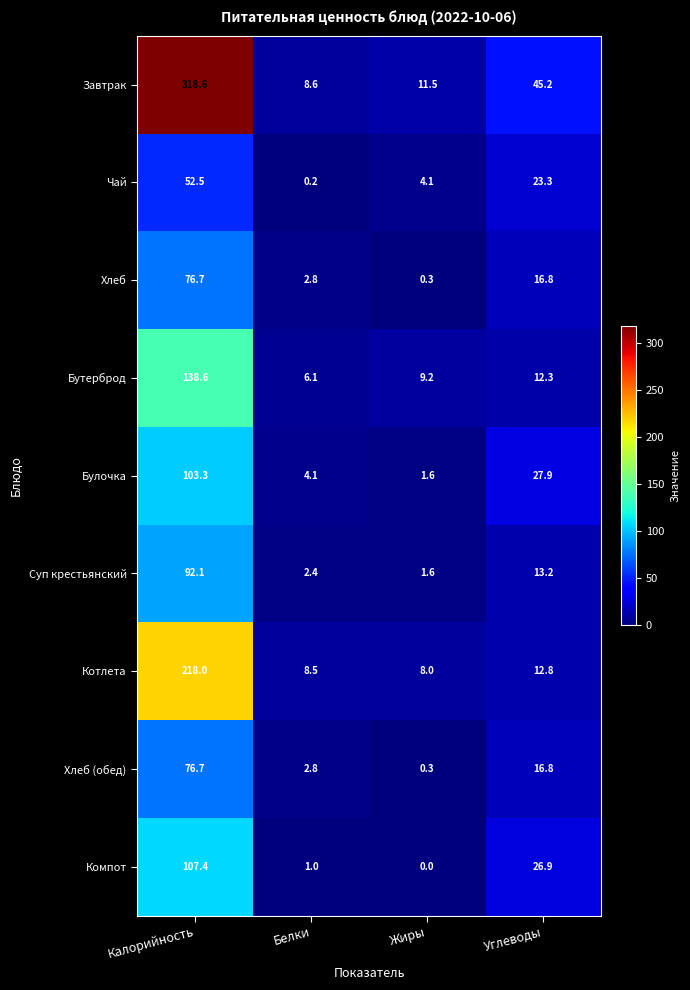

At which label is Котлета closest to 113?

Углеводы